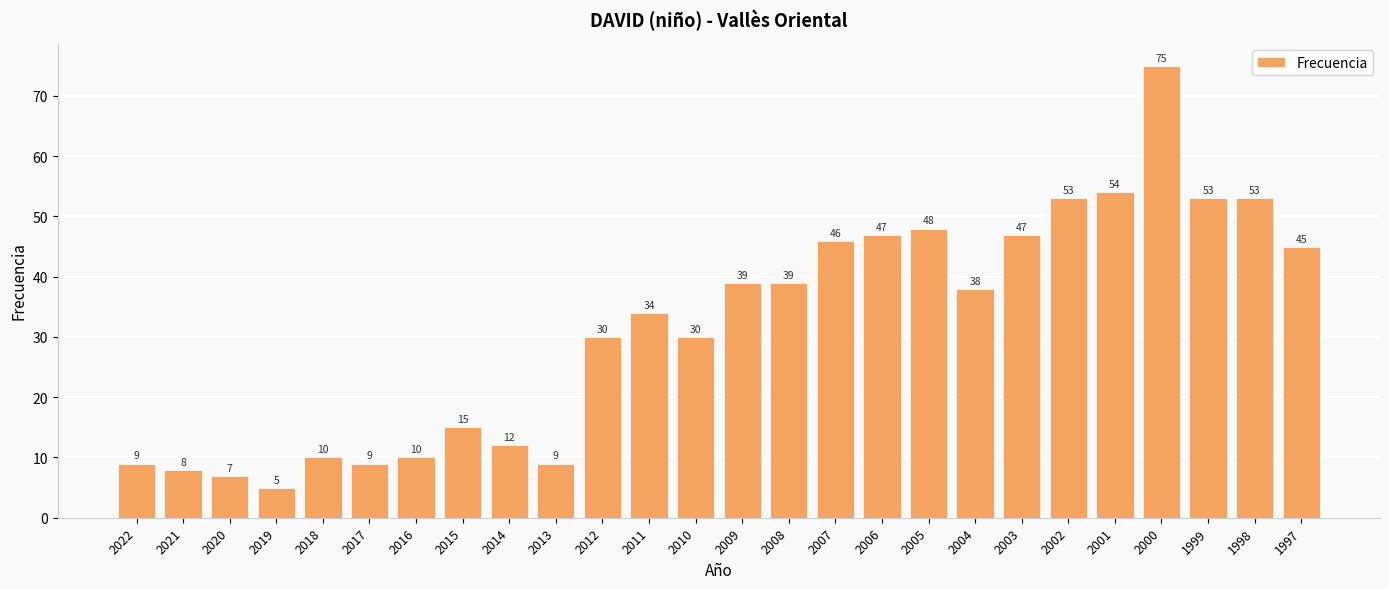

Does the chart contain any negative values?

No